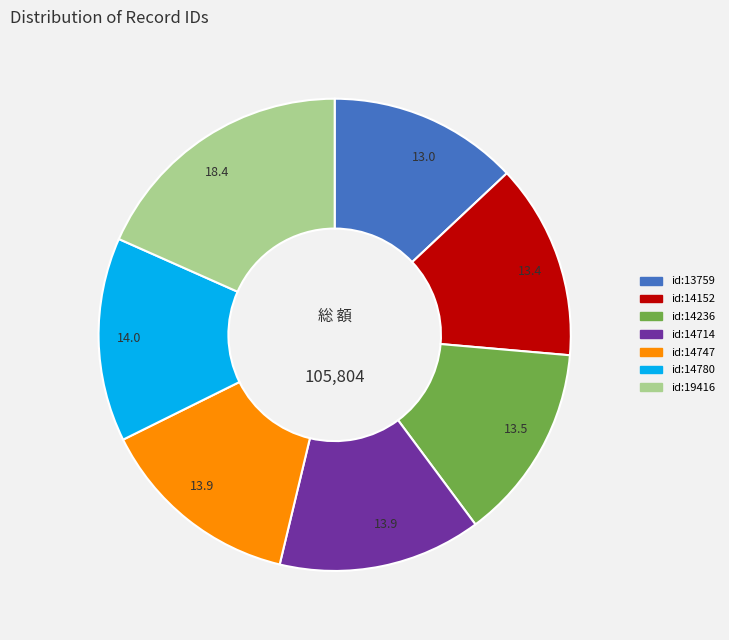

Do id:13759 and id:14236 together represent more than half of the pie?

No